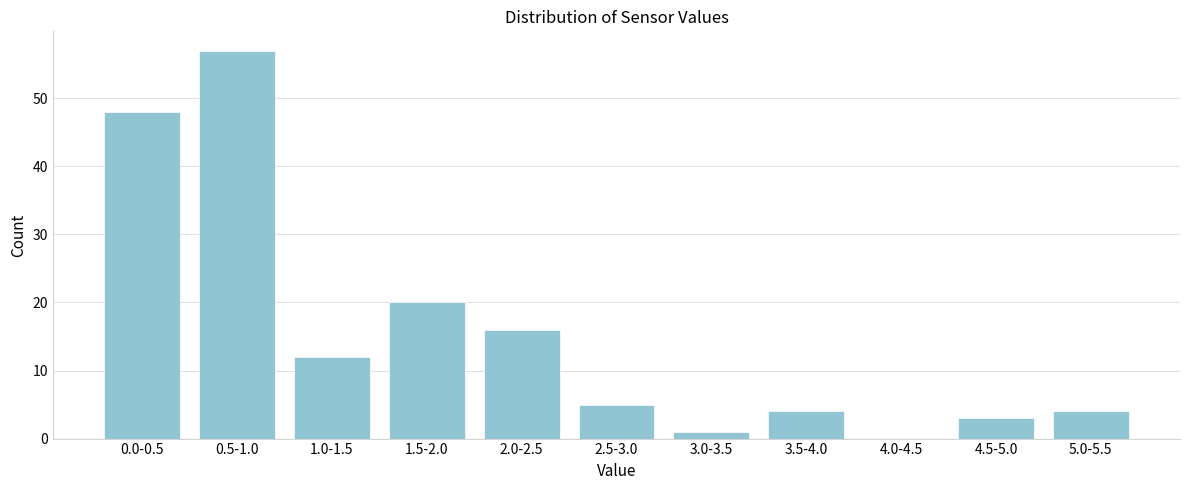

Reading left to right, what are all the values shown in this chart?

0.0-0.5=48	0.5-1.0=57	1.0-1.5=12	1.5-2.0=20	2.0-2.5=16	2.5-3.0=5	3.0-3.5=1	3.5-4.0=4	4.0-4.5=0	4.5-5.0=3	5.0-5.5=4